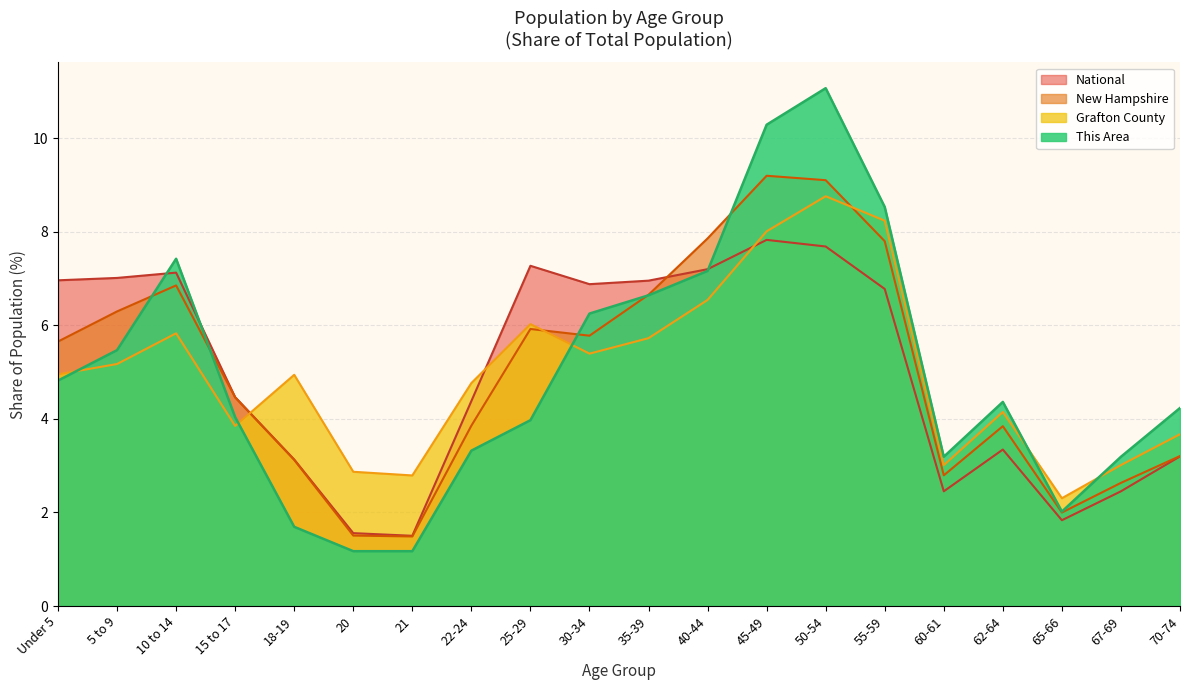

How many lines are shown in the chart?

4